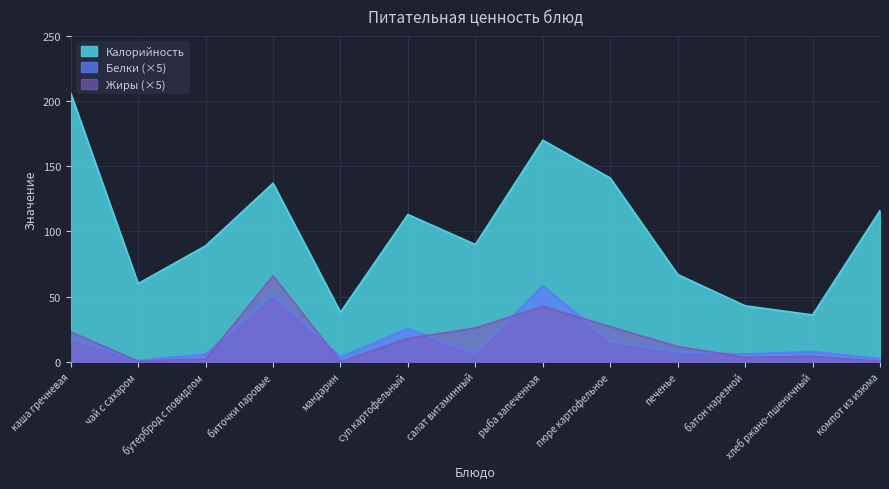

What is the highest value of the Жиры series?

66.0